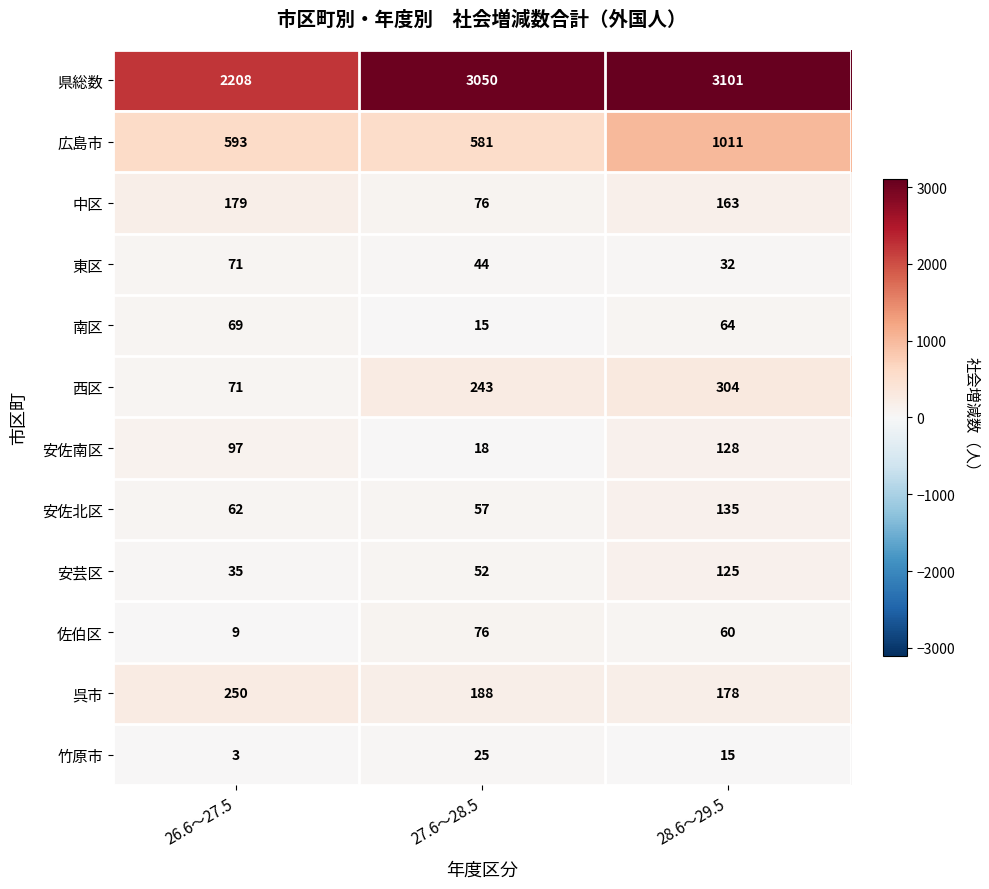

Which series has the largest total across all categories?

県総数